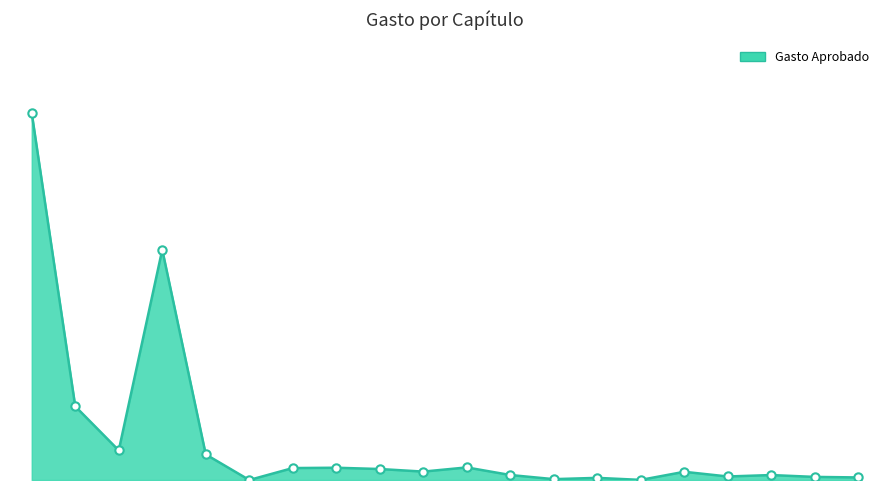

Is this an area chart (filled region under the line)?

Yes